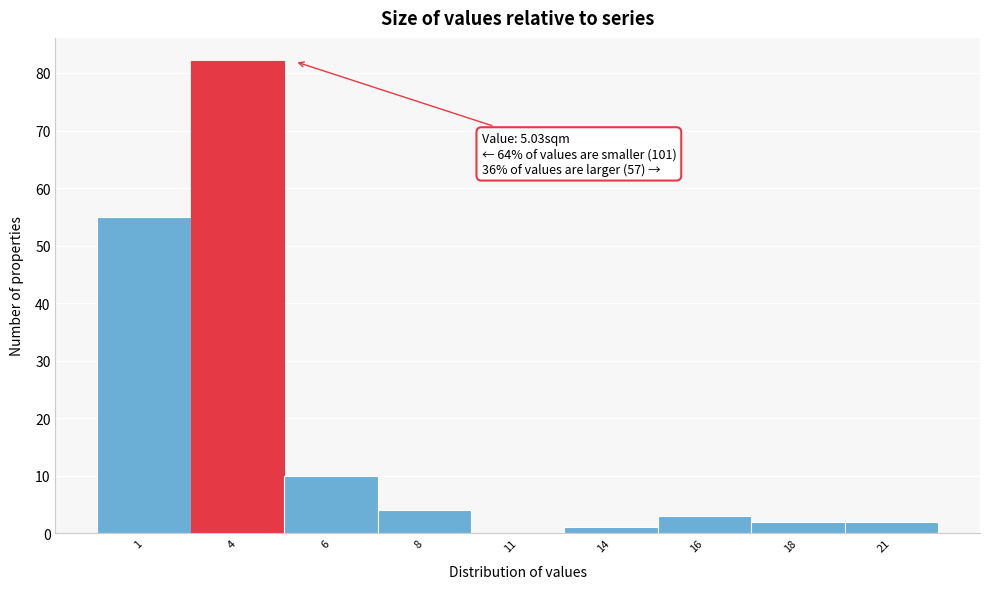

Reading right to left, what are all the values shown in this chart?

21=2	18=2	16=3	14=1	11=0	8=4	6=10	4=82	1=55